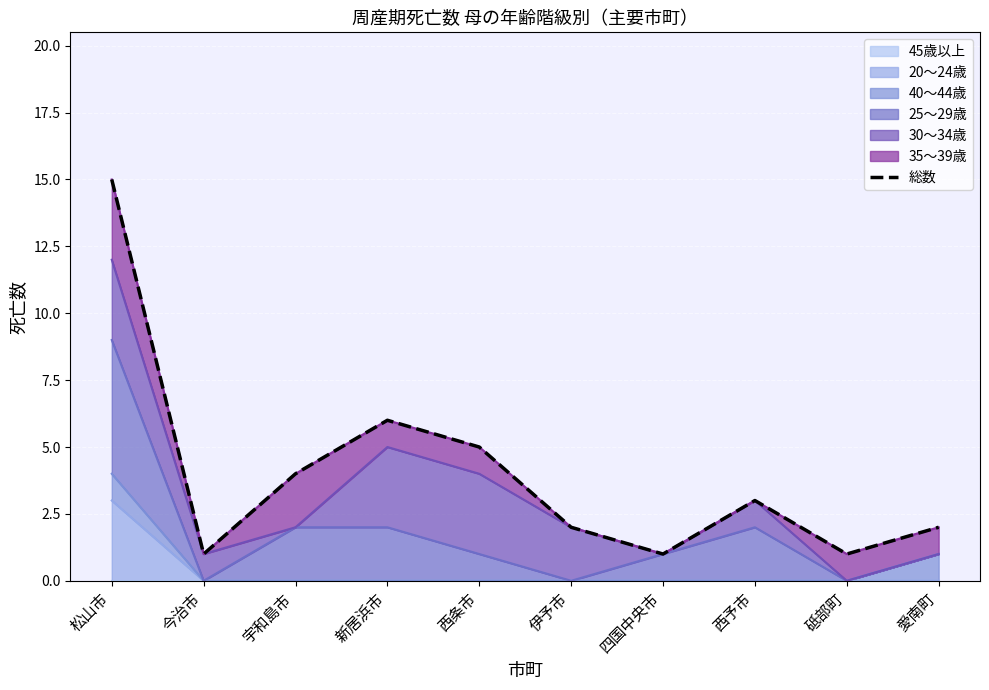

True or false: the data shows 1 at 砥部町.

True